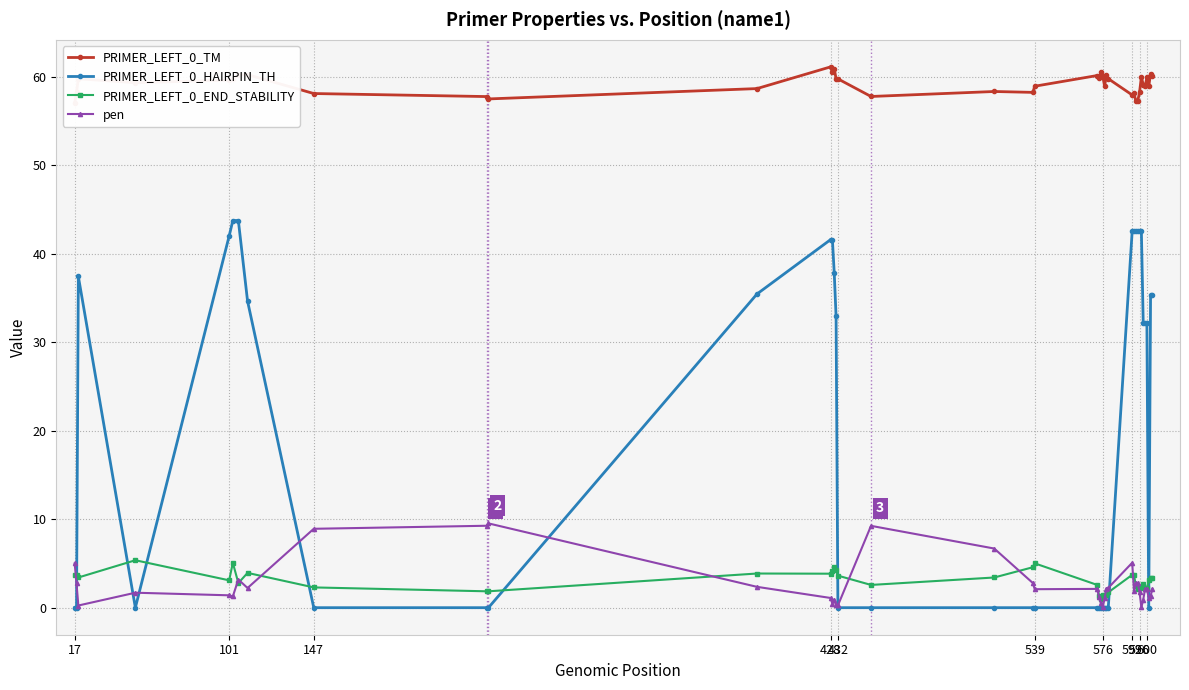

True or false: PRIMER_LEFT_0_END_STABILITY has more than 1 interior local peaks.

True